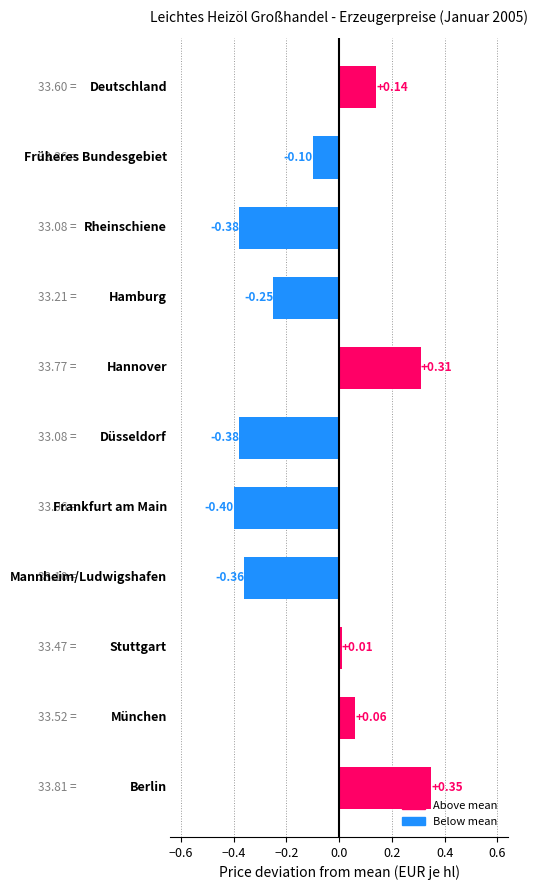

How many values exceed 0?

5